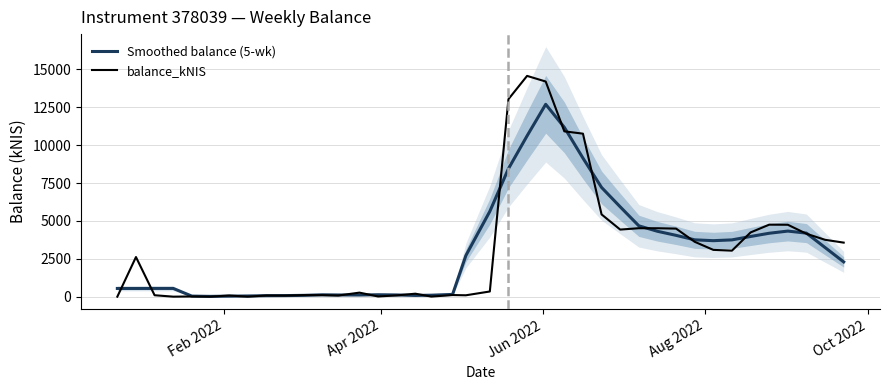

What is the average value of the balance_kNIS series?

3153.0